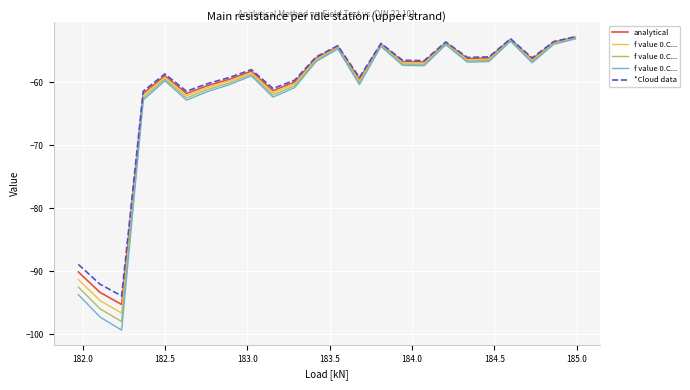

What is the maximum value for *Cloud data?

-52.8